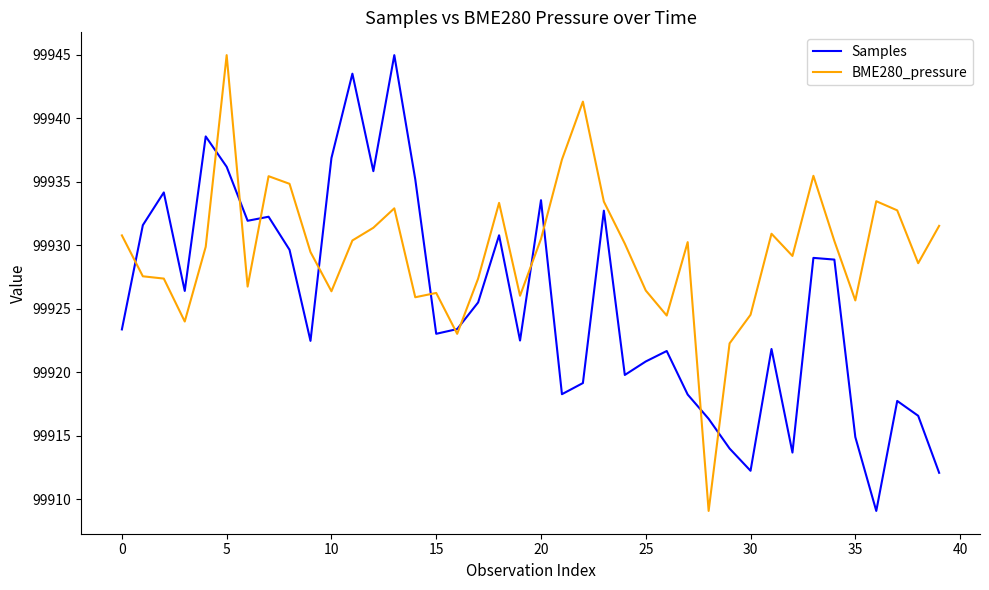

Rank the series by their average value, from lowest to highest.

Samples, BME280_pressure